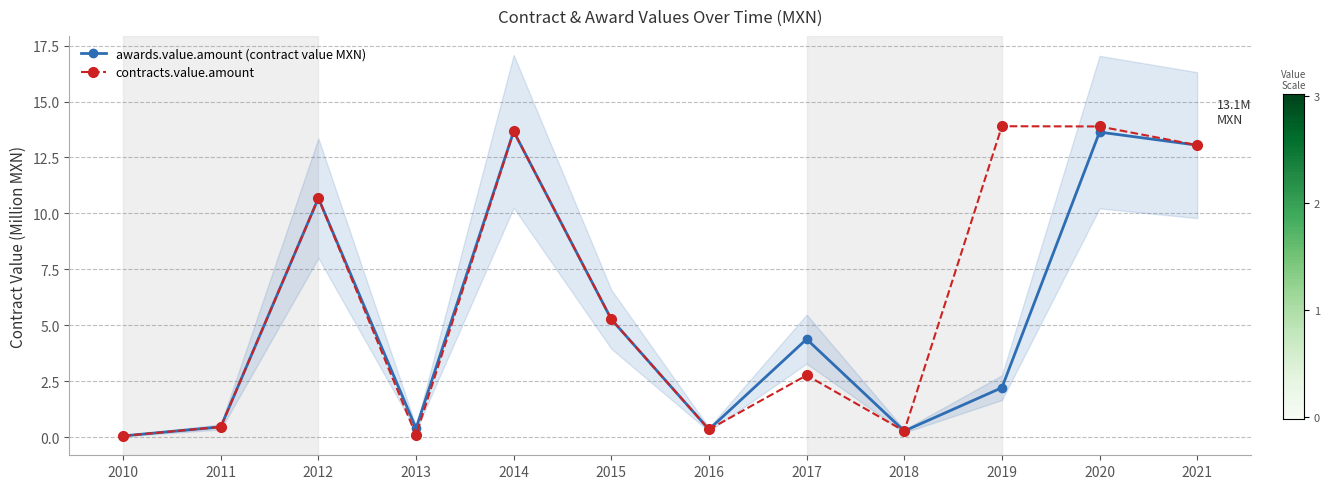

How many interior local valleys does the awards.value.amount (contract value MXN) series have?

3